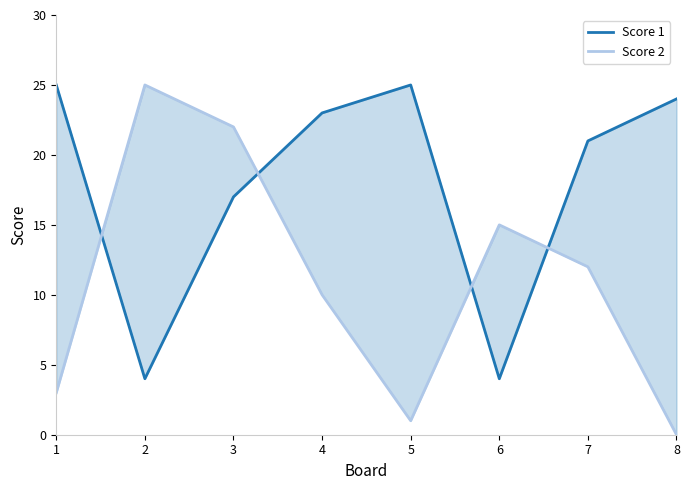

Where is the first local maximum for Score 2?

2